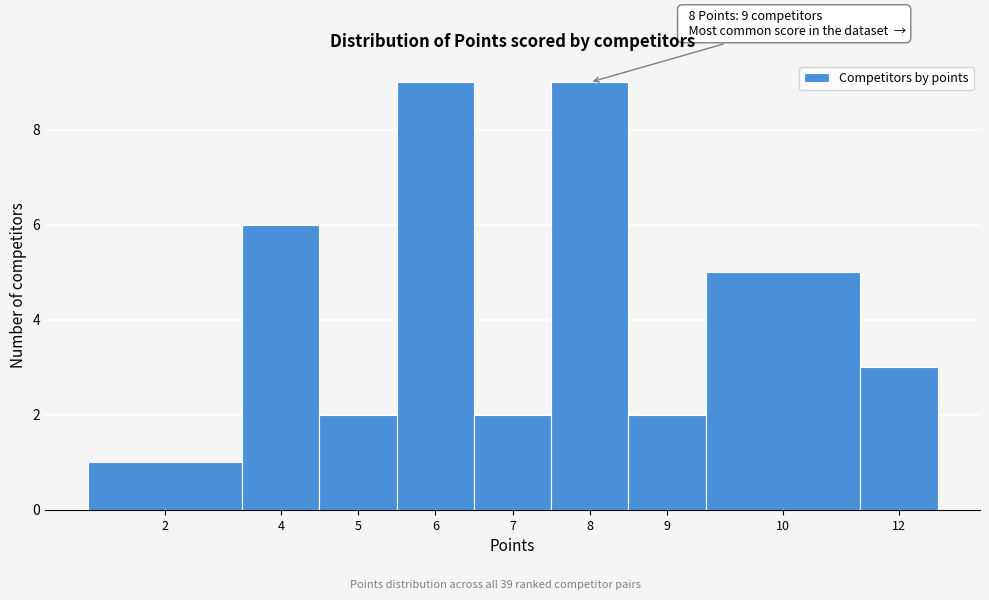

Reading left to right, list all the values displayed in this chart.

2=1	4=6	5=2	6=9	7=2	8=9	9=2	10=5	12=3